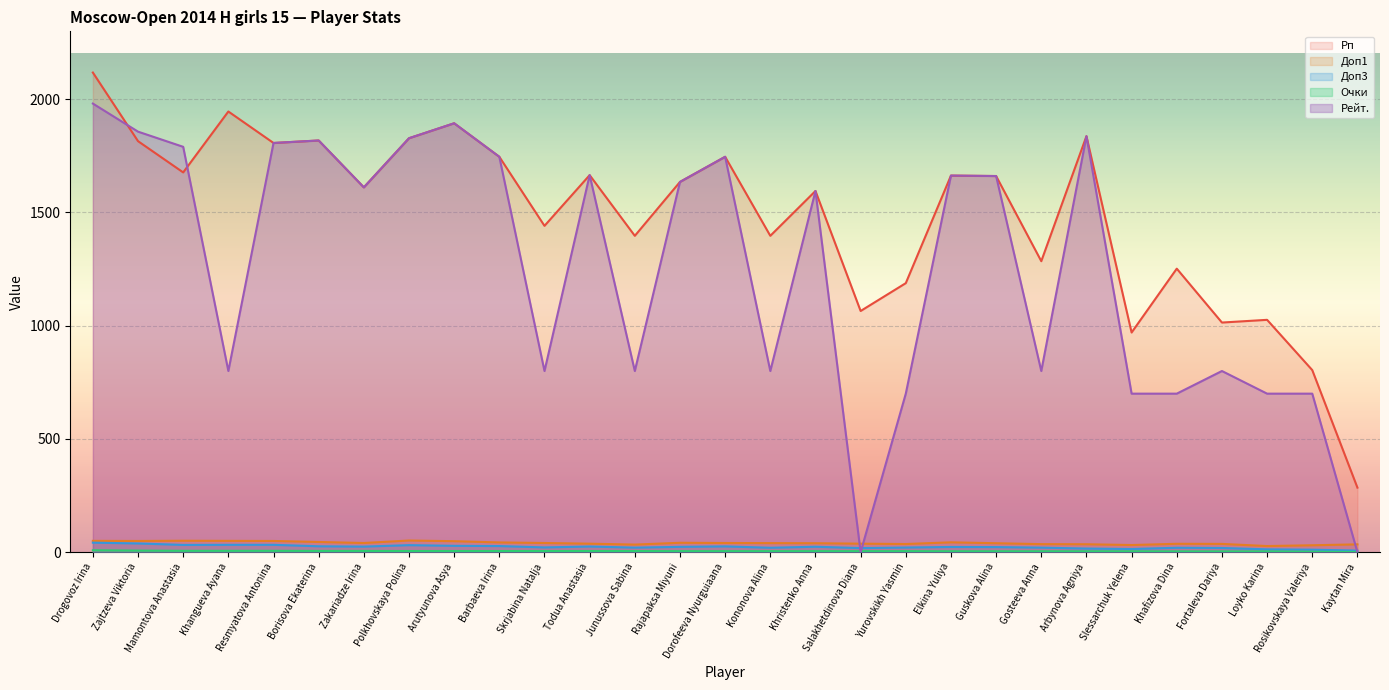

What is the sum of the Доп1 values at Loyko Karina and Dorofeeva Nyurguiaana?

67.5